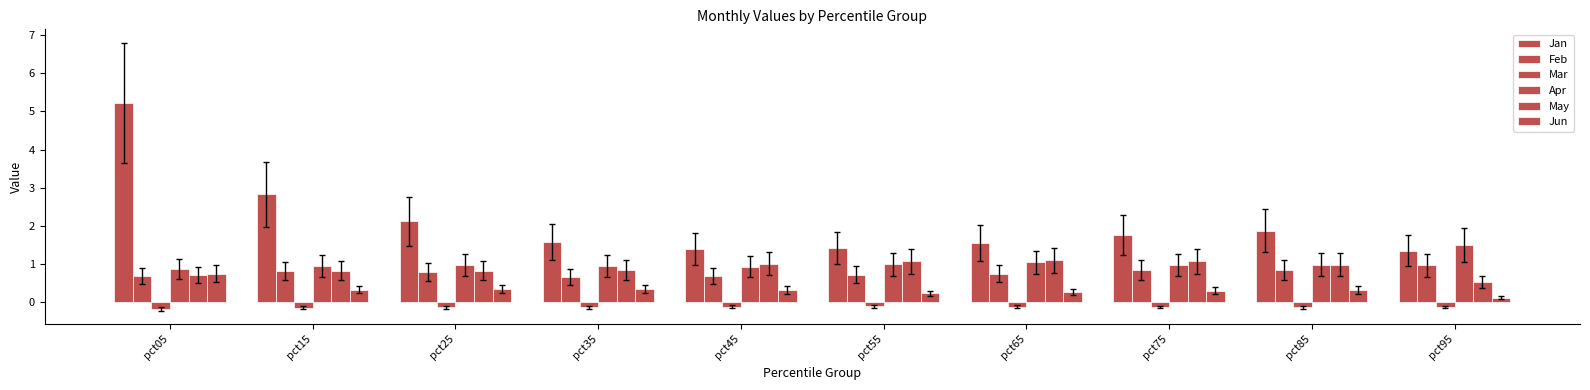

What is the average value of the Feb series?

0.8